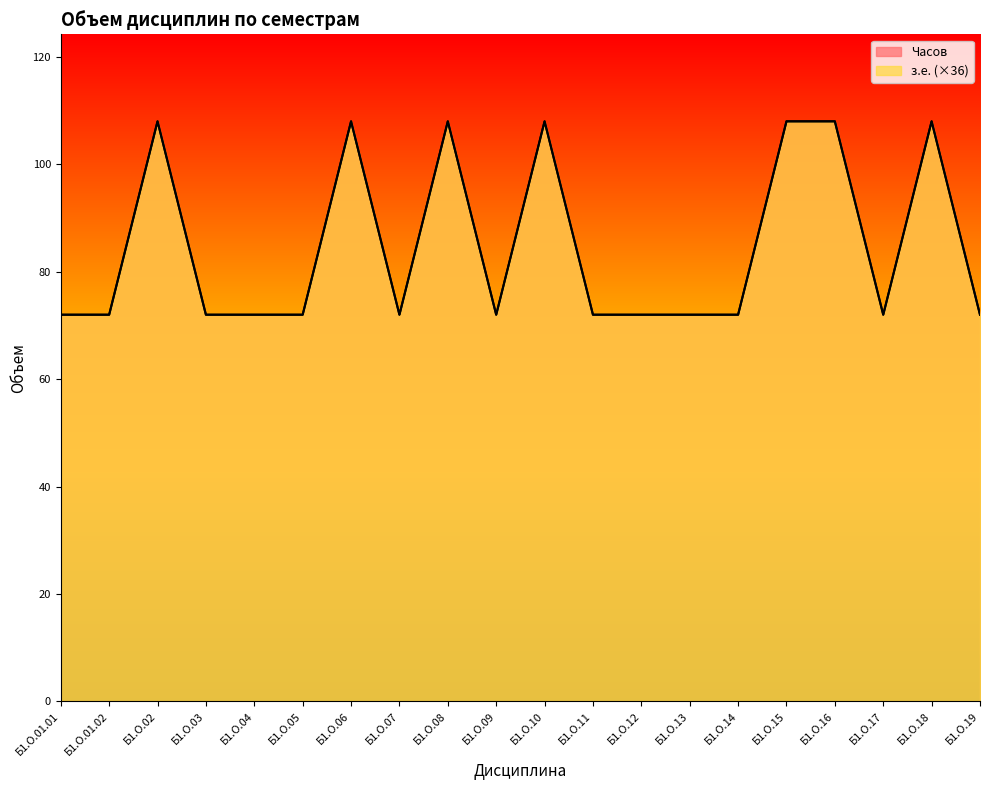

True or false: з.е. has a value of 47 at Б1.О.11.

False